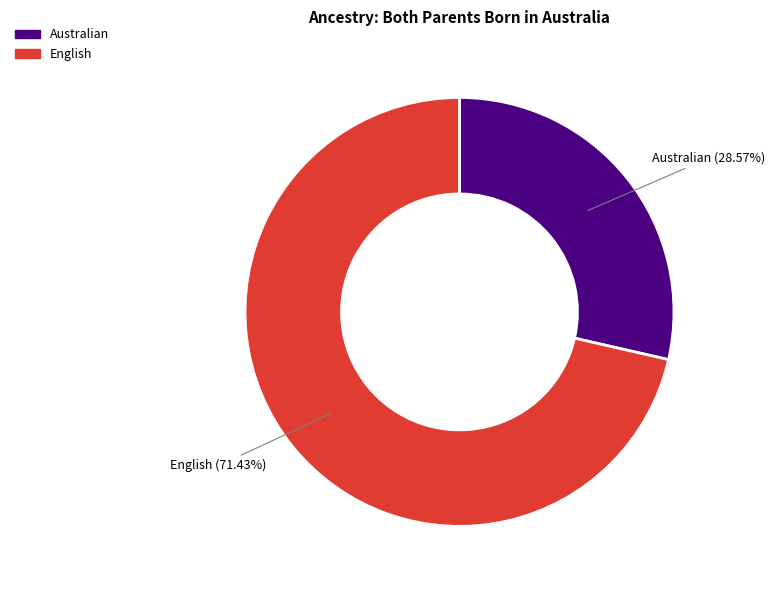

Is there a majority slice in this chart?

Yes